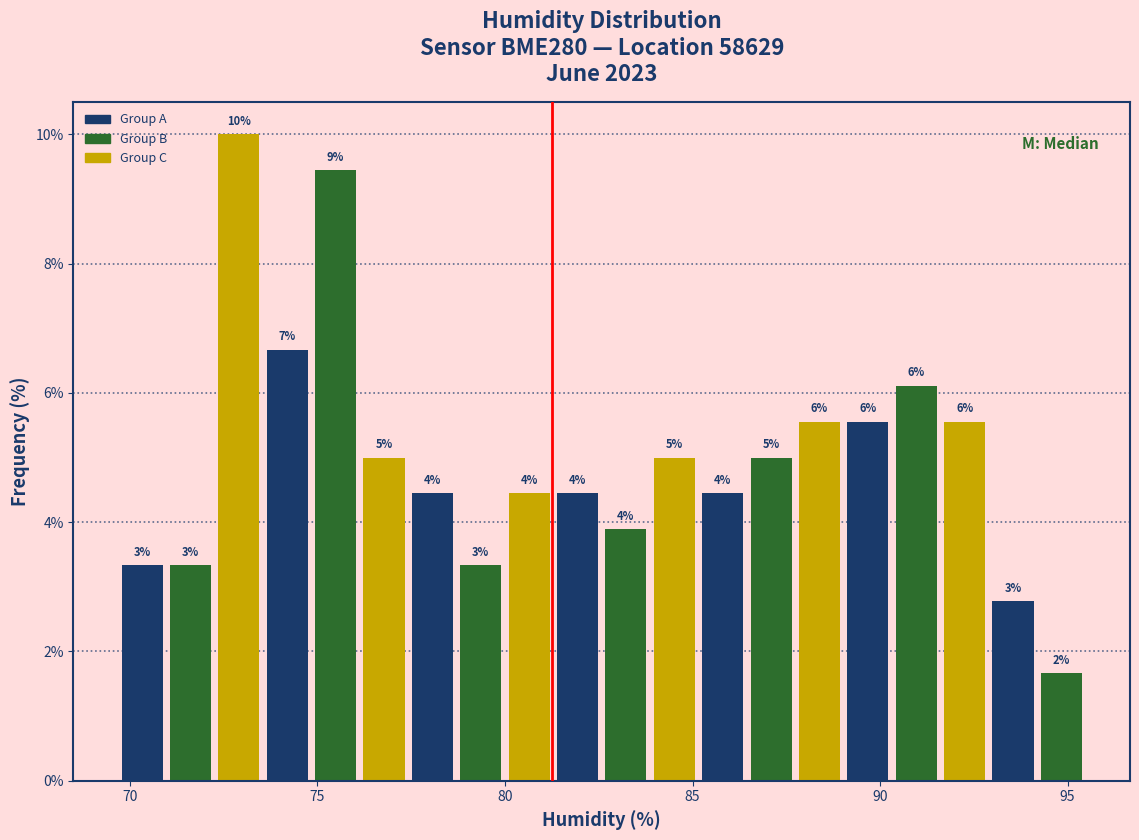

Read against the x-axis, roughly where is the centre of the tallest bar?

73.0